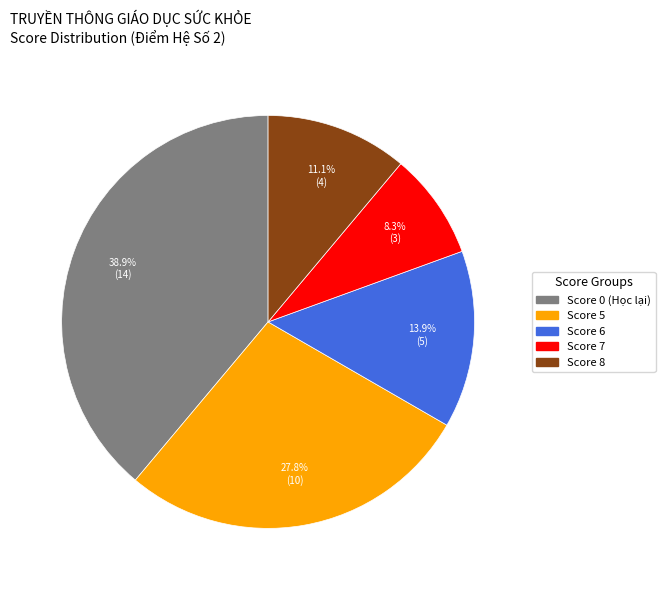

Does any single category account for the majority?

No